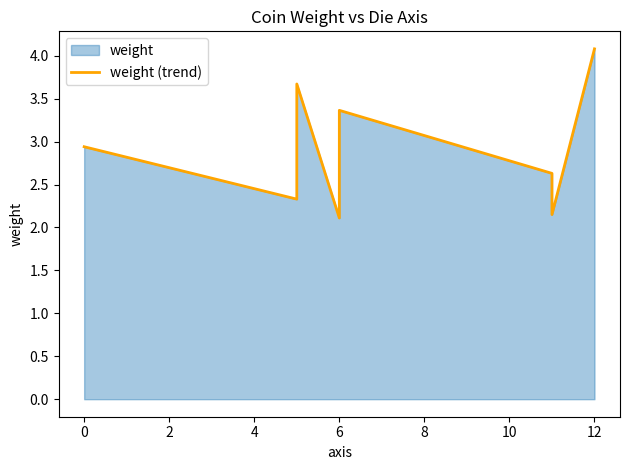

How many interior local valleys (lower than both neighbors) does the data have?

3